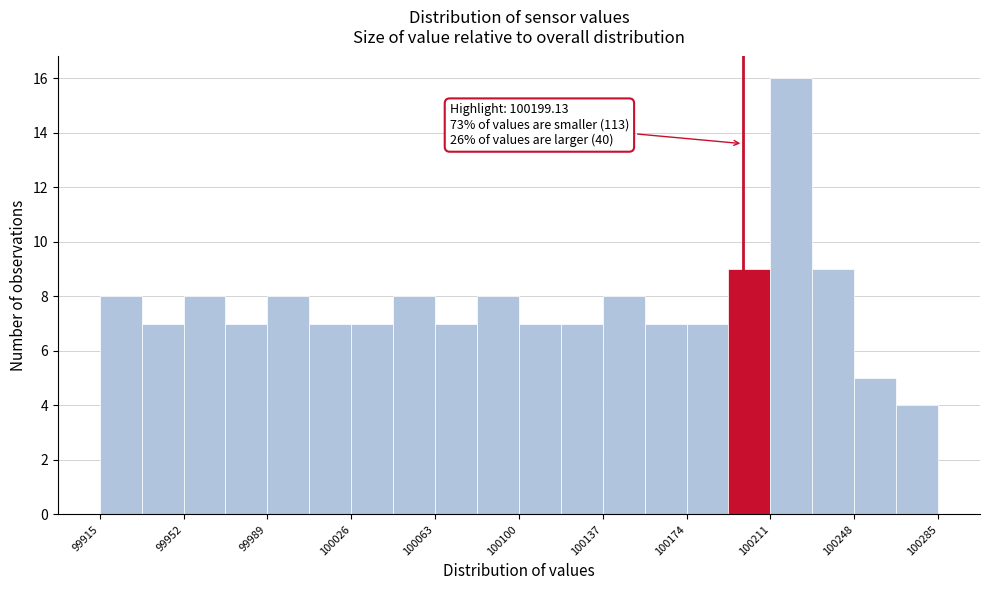

Read against the x-axis, roughly where is the centre of the tallest bar?

100220